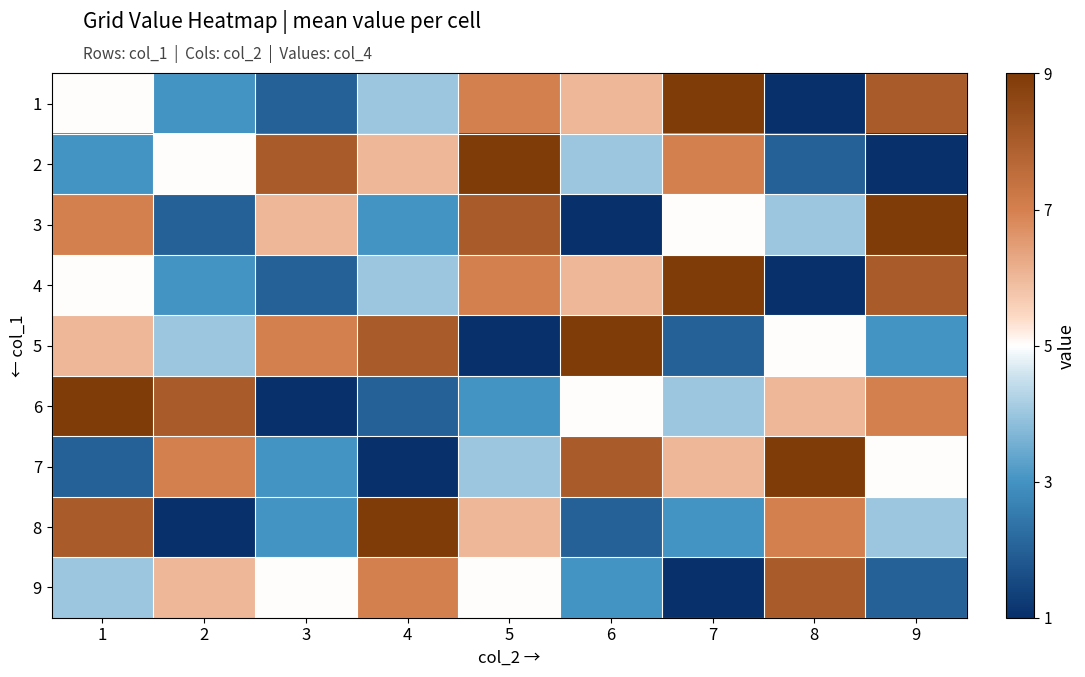

List the series in order of their peak value, highest first.

1, 2, 3, 4, 5, 6, 7, 8, 9